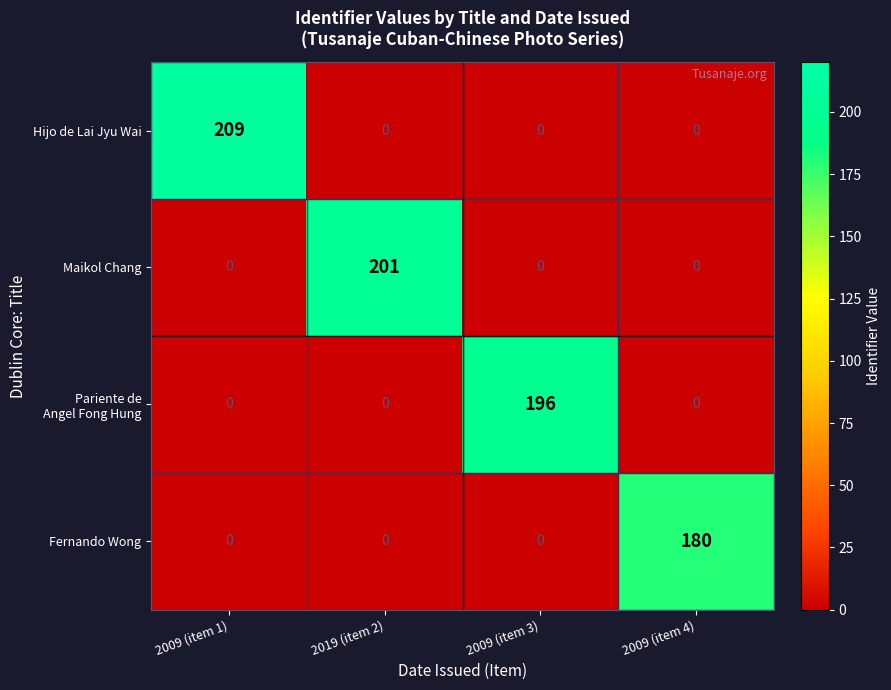

What is the sum of all Maikol Chang values?

201